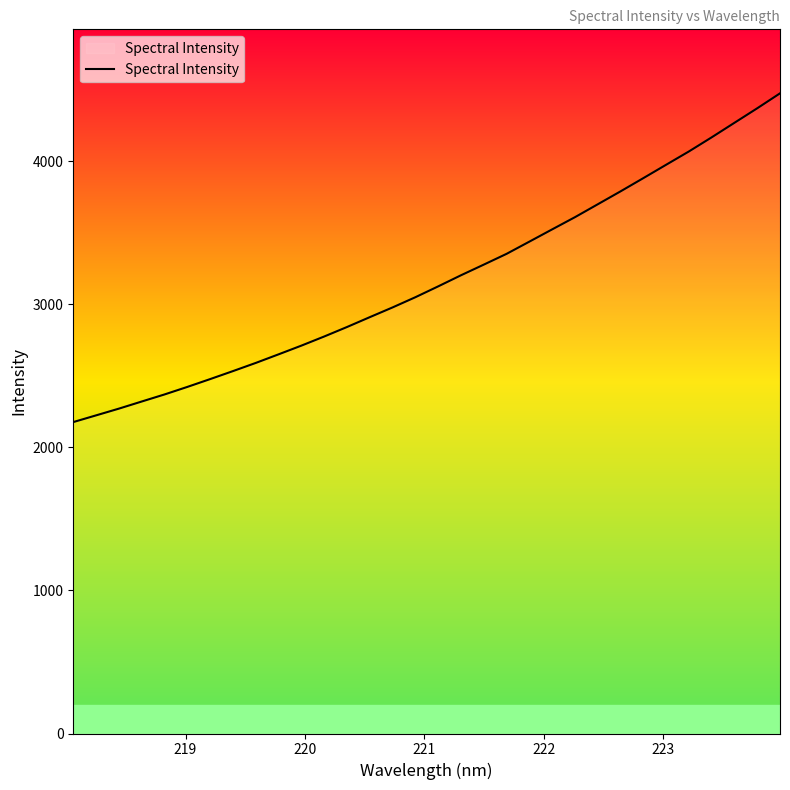

What is the difference between the maximum and minimum values?

2297.0